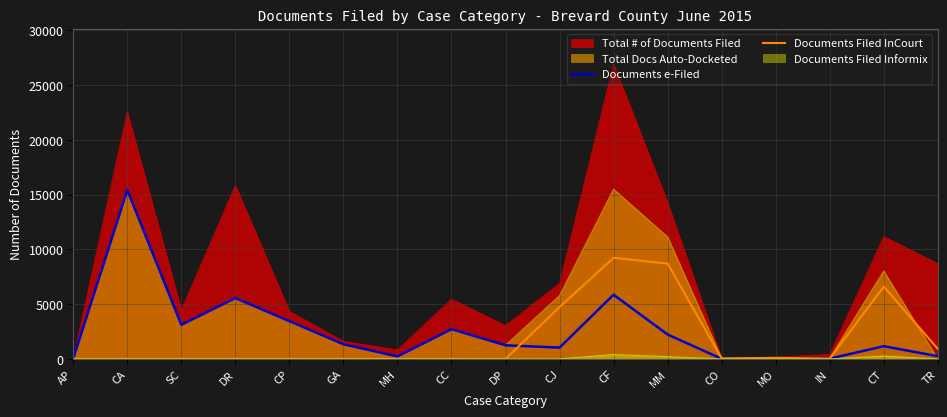

At which label does Documents e-Filed reach its minimum?

CO